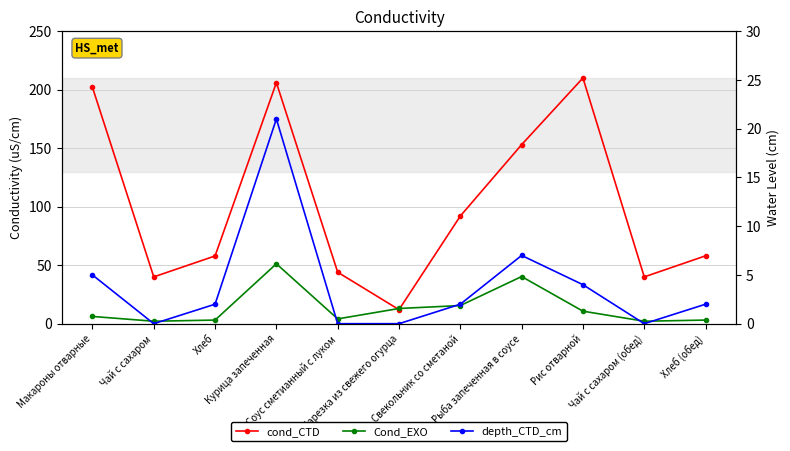

What are all the series names shown in the legend?

cond_CTD, Cond_EXO, depth_CTD_cm